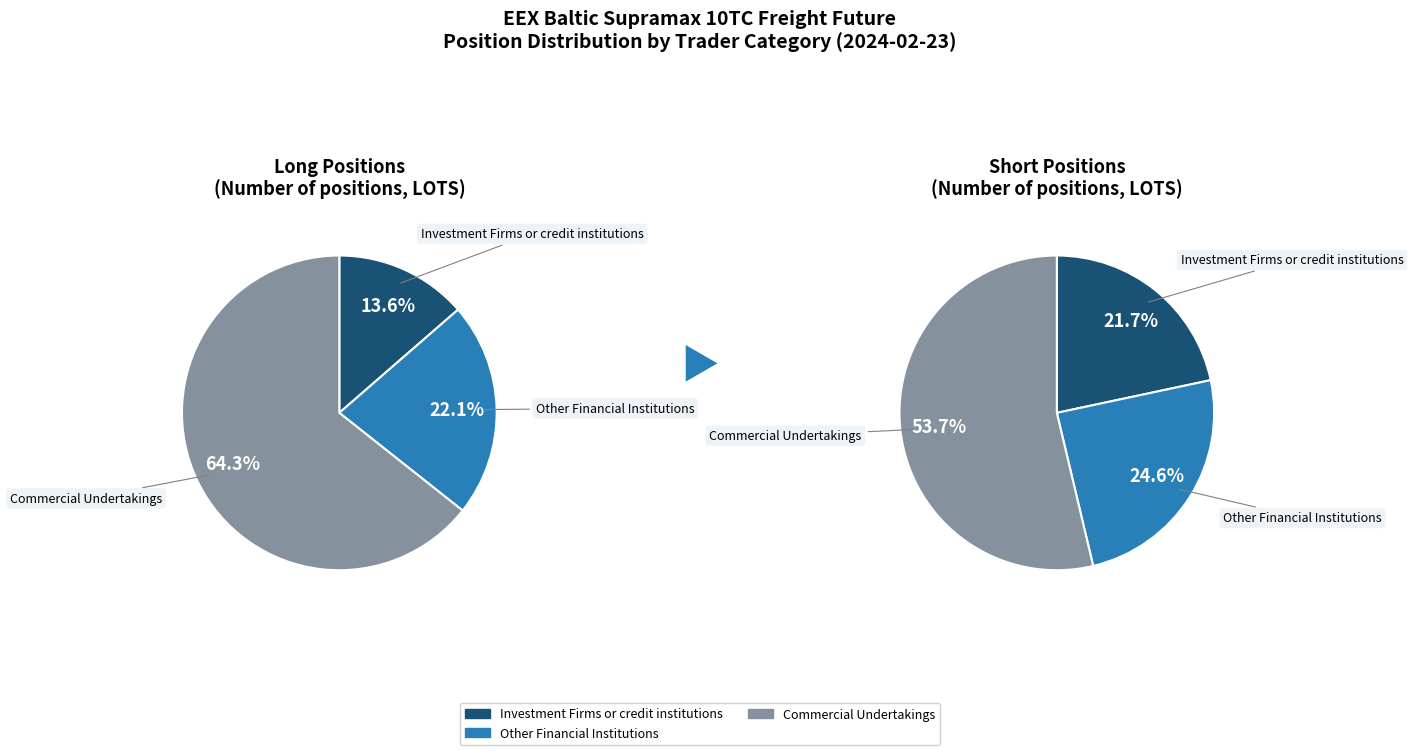

Is Investment Firms or credit institutions the majority of the pie?

No